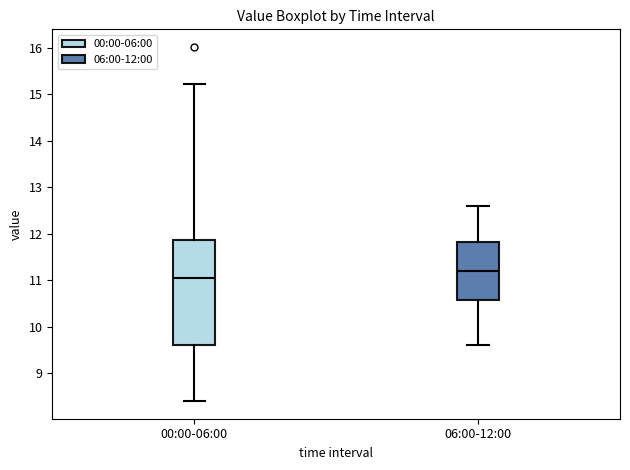

Which box has the lowest median line?

00:00-06:00